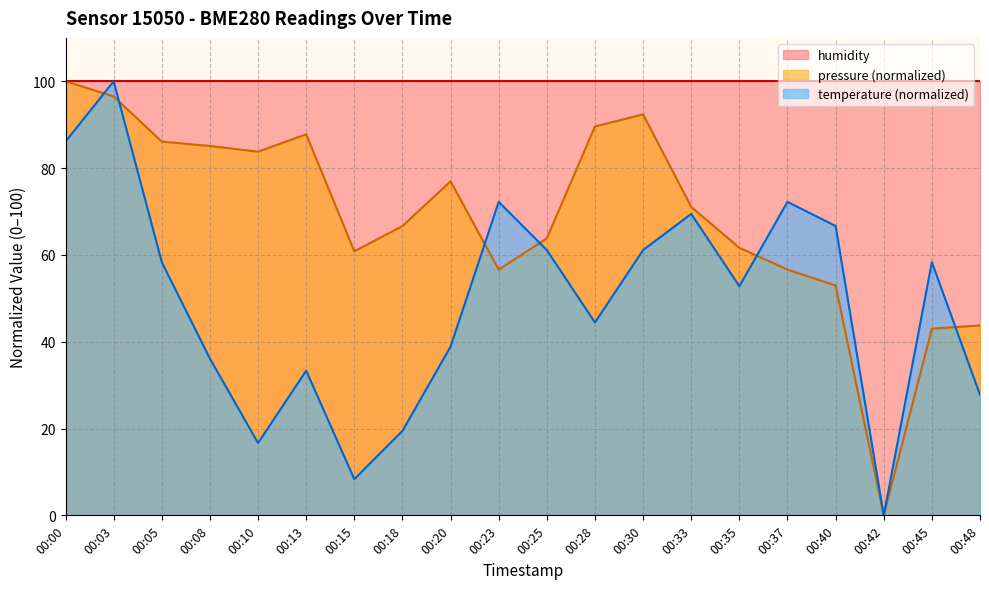

At which category is the sum across all series the highest?

00:03